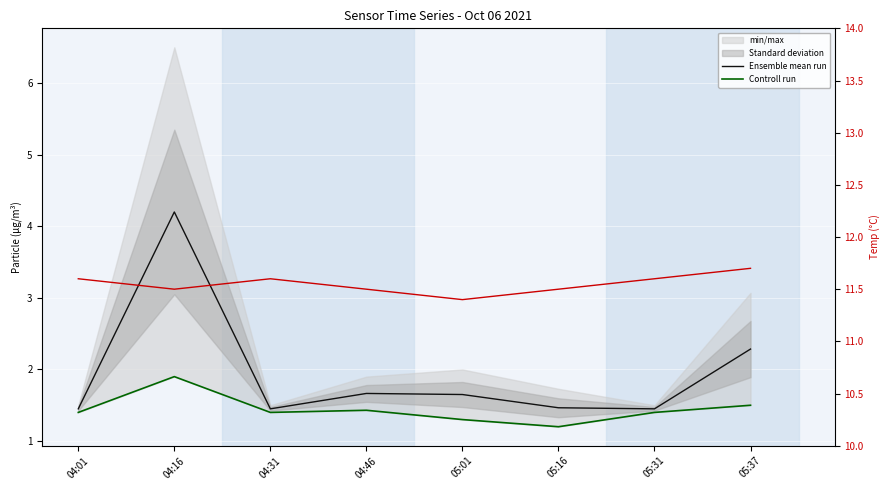

How many categories are shown in the chart?

8